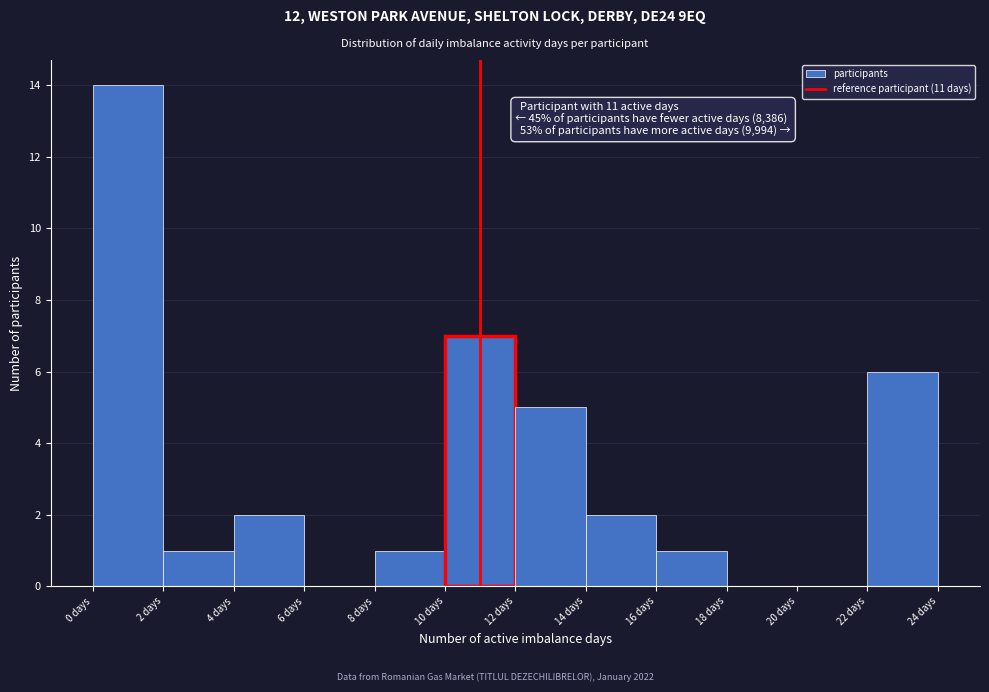

Which range on the x-axis has the tallest bar?

0 to 2